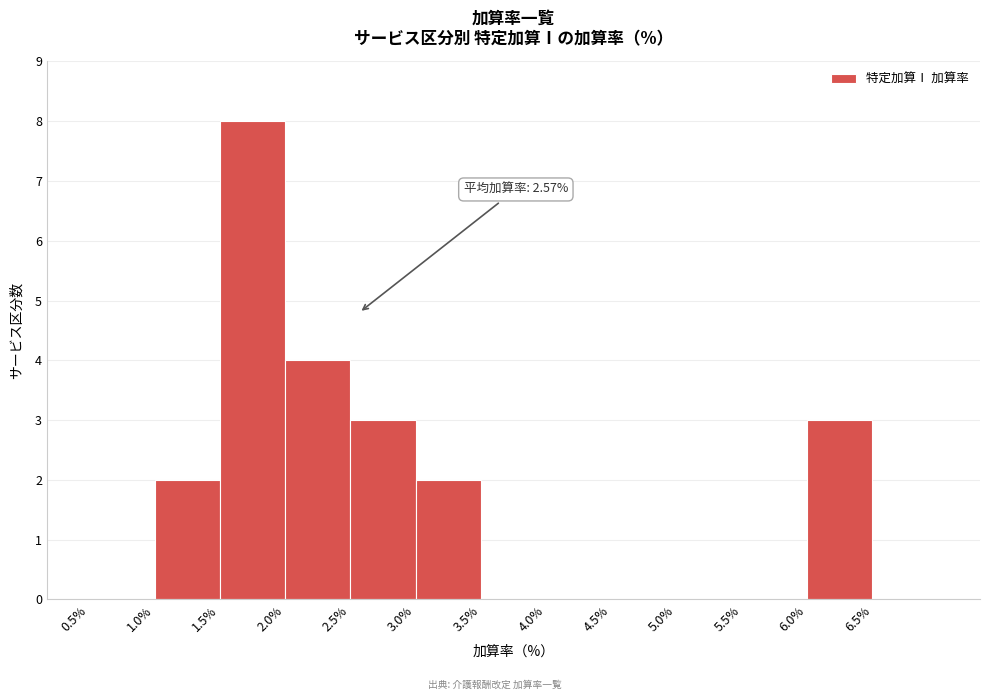

Which range on the x-axis has the tallest bar?

1.5 to 2.0